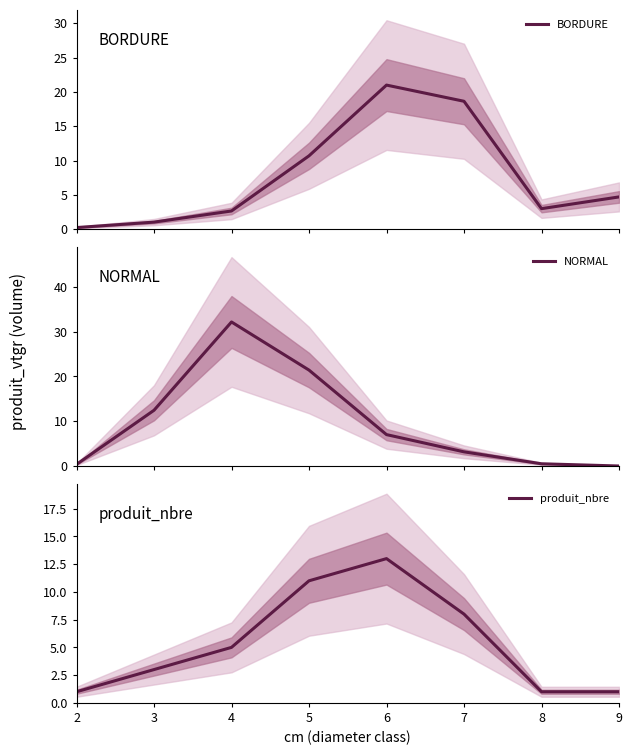

Between 4 and 7, which series saw the biggest shift?

NORMAL